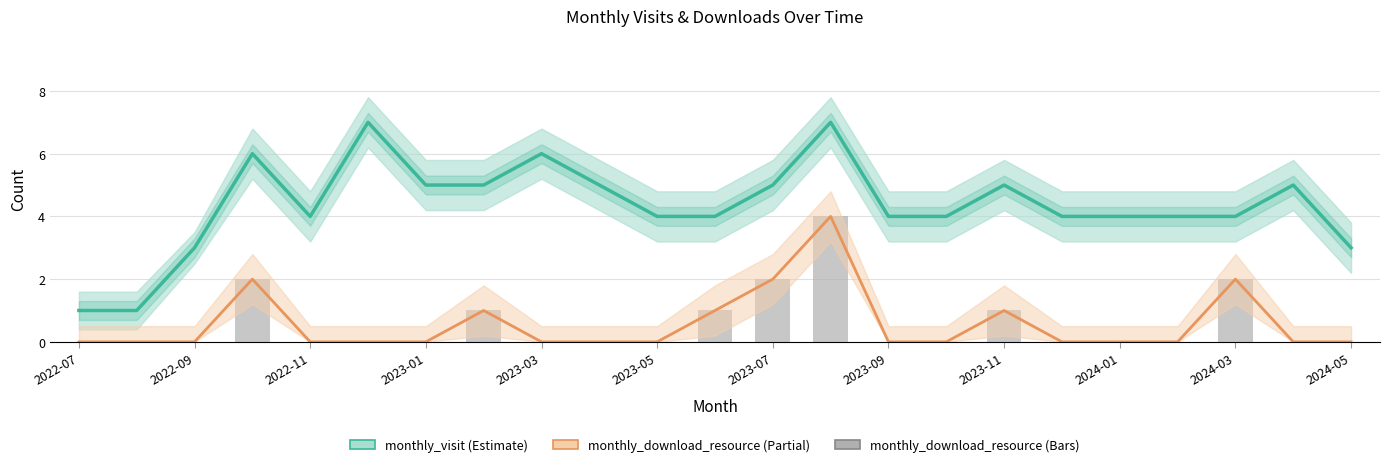

Rank the series by their maximum value, from highest to lowest.

monthly_visit, monthly_download_resource